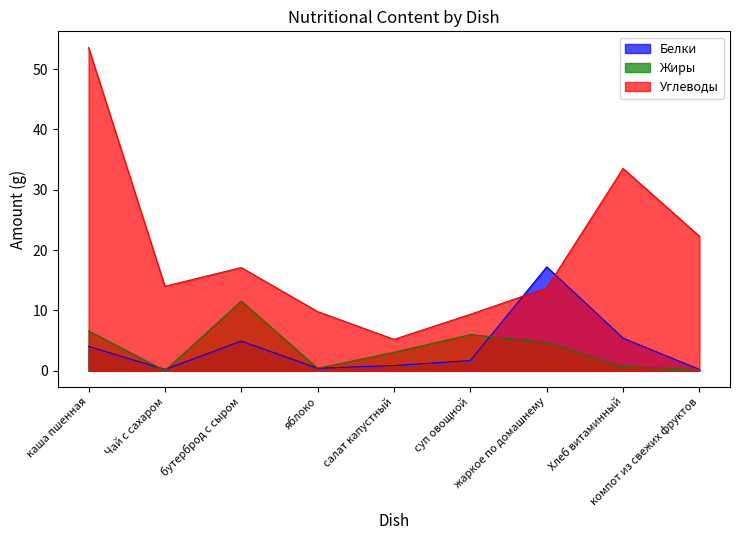

List the labels in order of Белки value, smallest first.

Чай с сахаром, компот из свежих фруктов, яблоко, салат капустный, суп овощной, каша пшенная, бутерброд с сыром, Хлеб витаминный, жаркое по домашнему